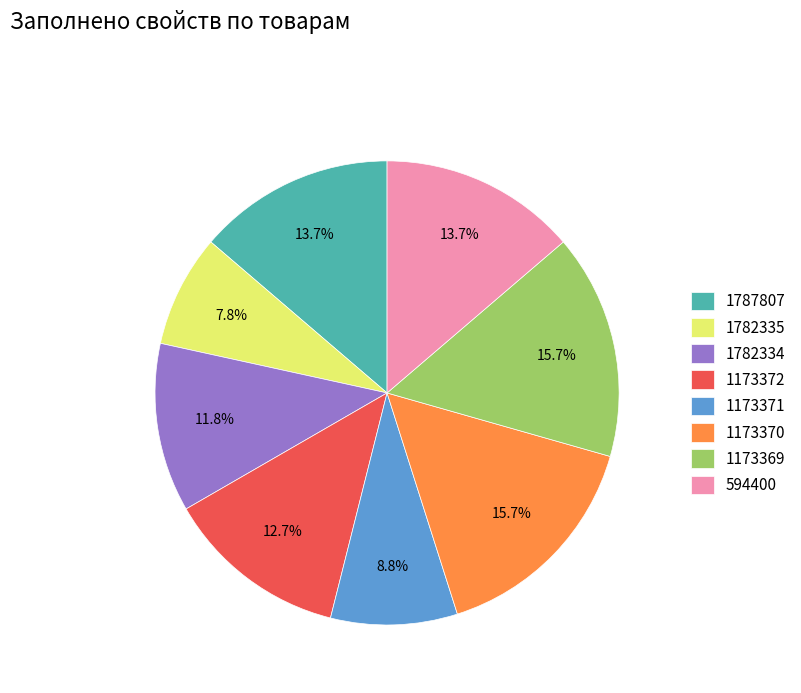

Combined, what portion of the pie is 1782335 and 1782334?

19.6%